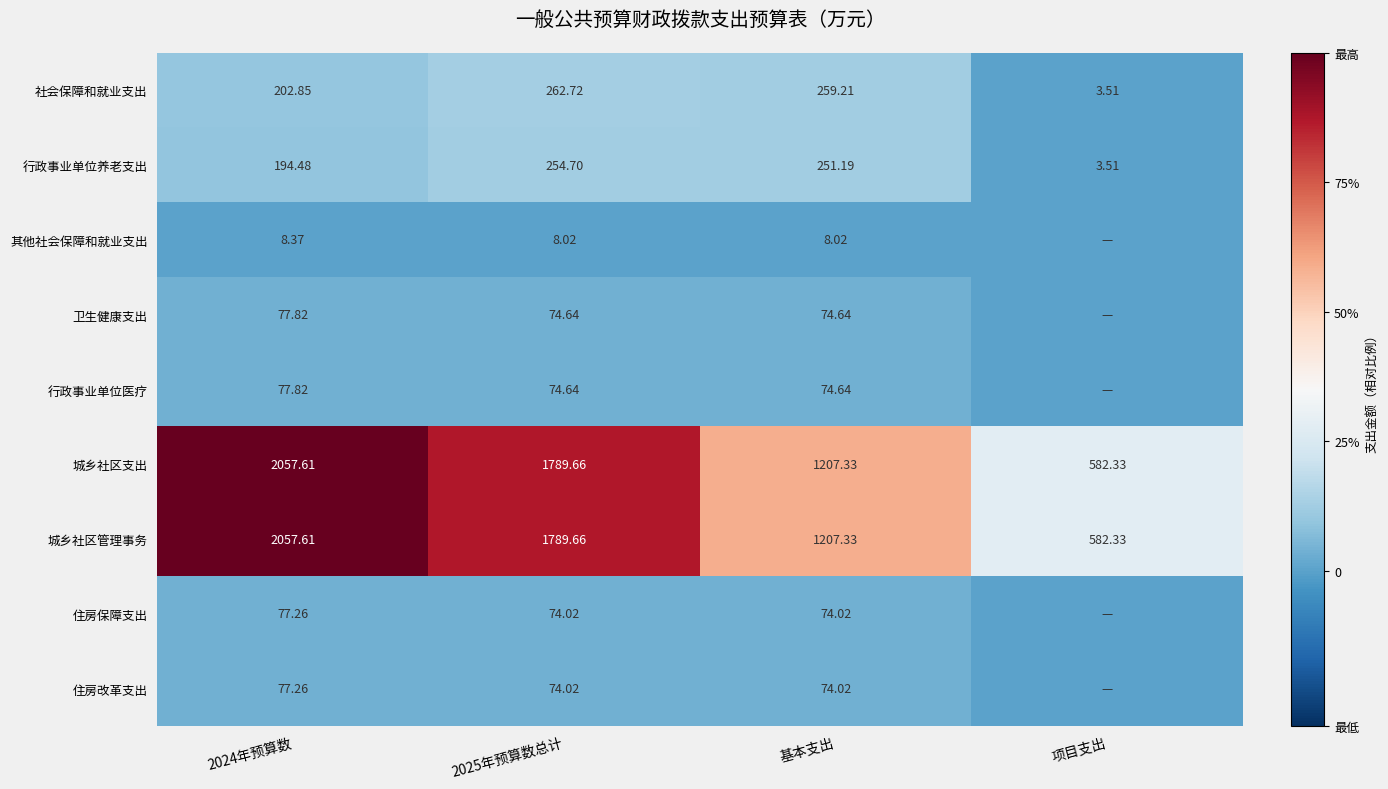

How many positive values does the 行政事业单位医疗 series have?

3